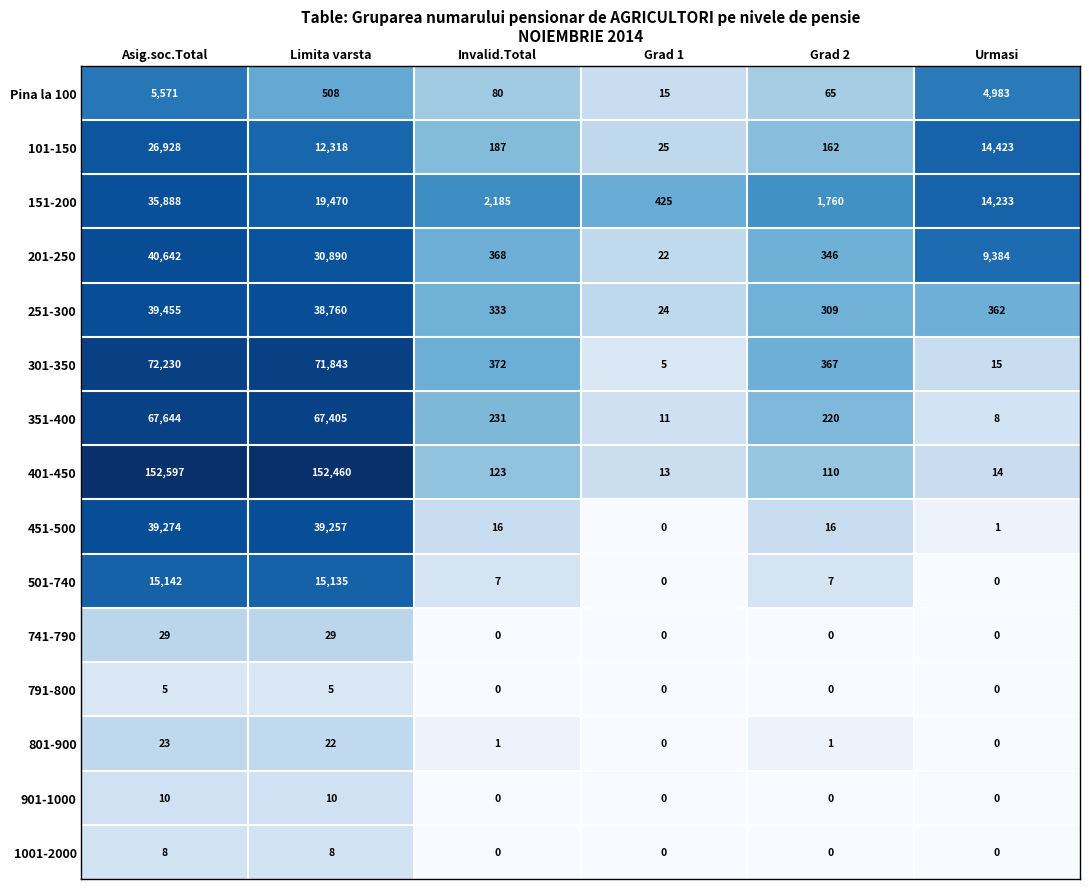

At how many categories does at least one series exceed 7?

6